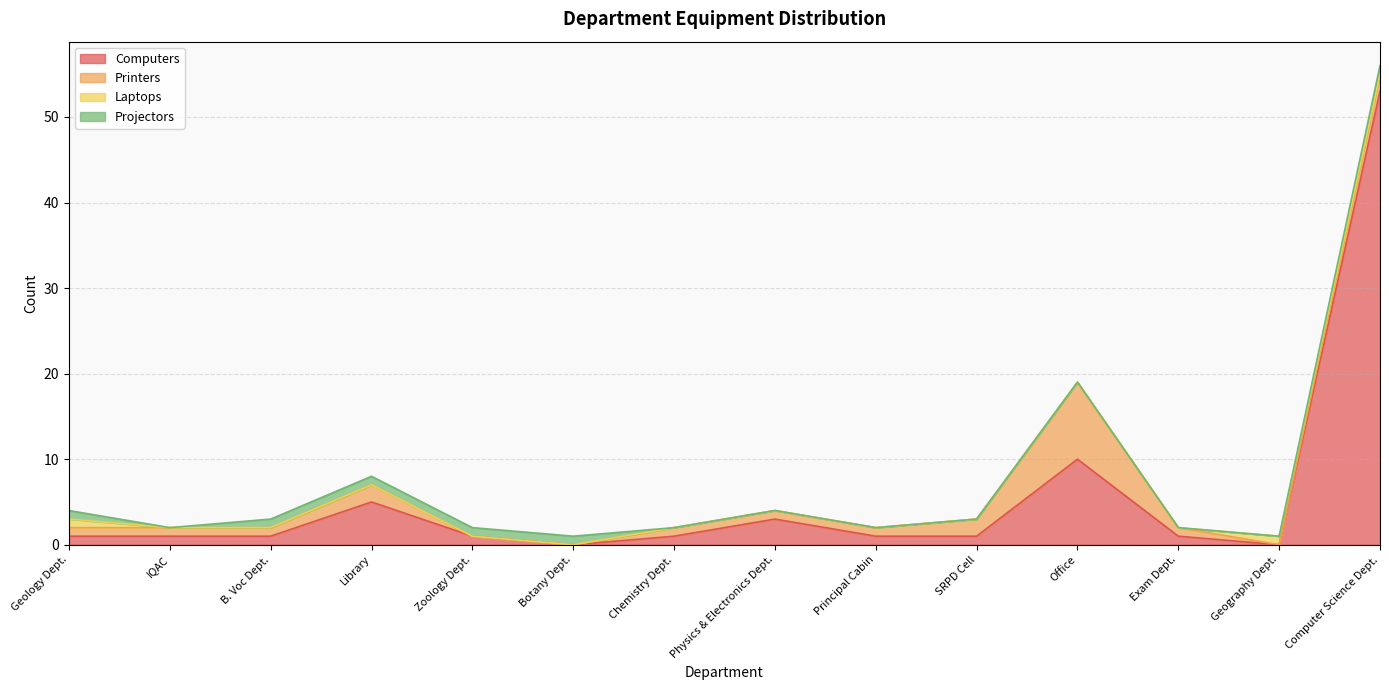

Rank the categories by Projectors value from highest to lowest.

Geology Dept., B. Voc Dept., Library, Zoology Dept., Botany Dept., Computer Science Dept., IQAC, Chemistry Dept., Physics & Electronics Dept., Principal Cabin, SRPD Cell, Office, Exam Dept., Geography Dept.